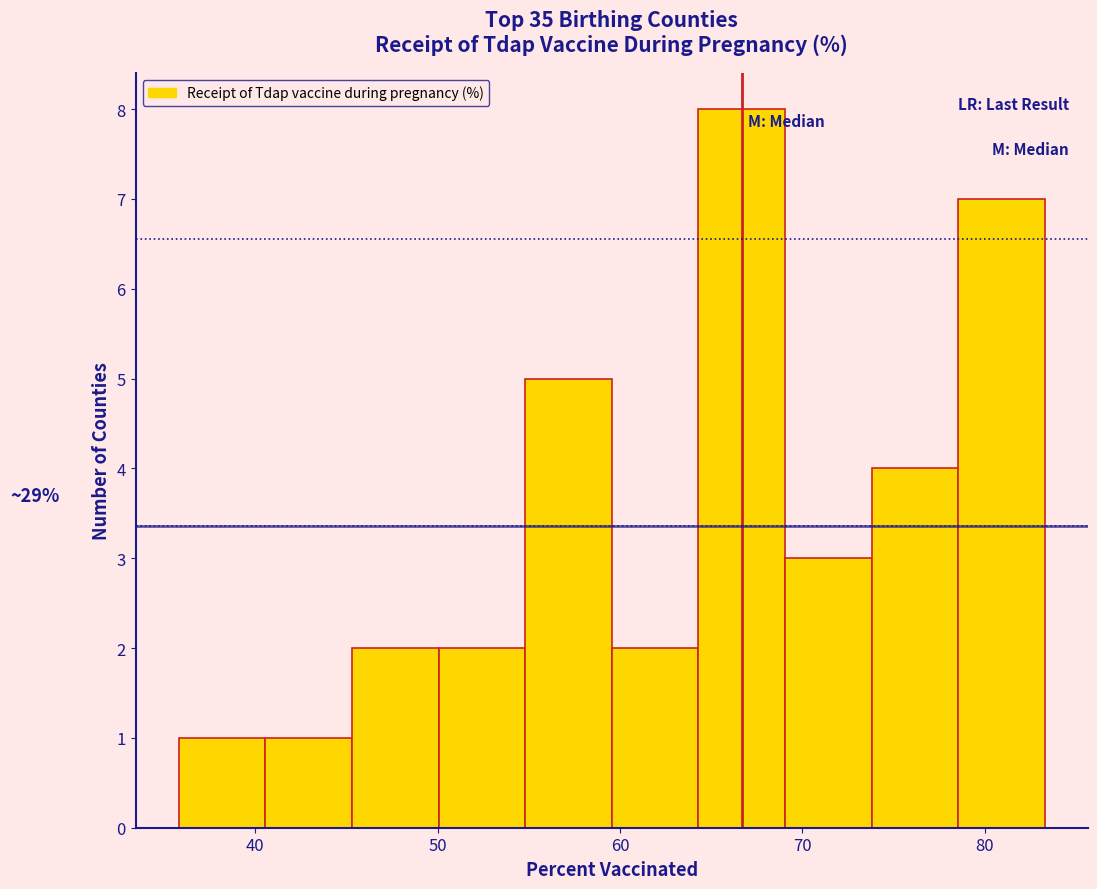

Over which range of the x-axis is the bar tallest?

64 to 69